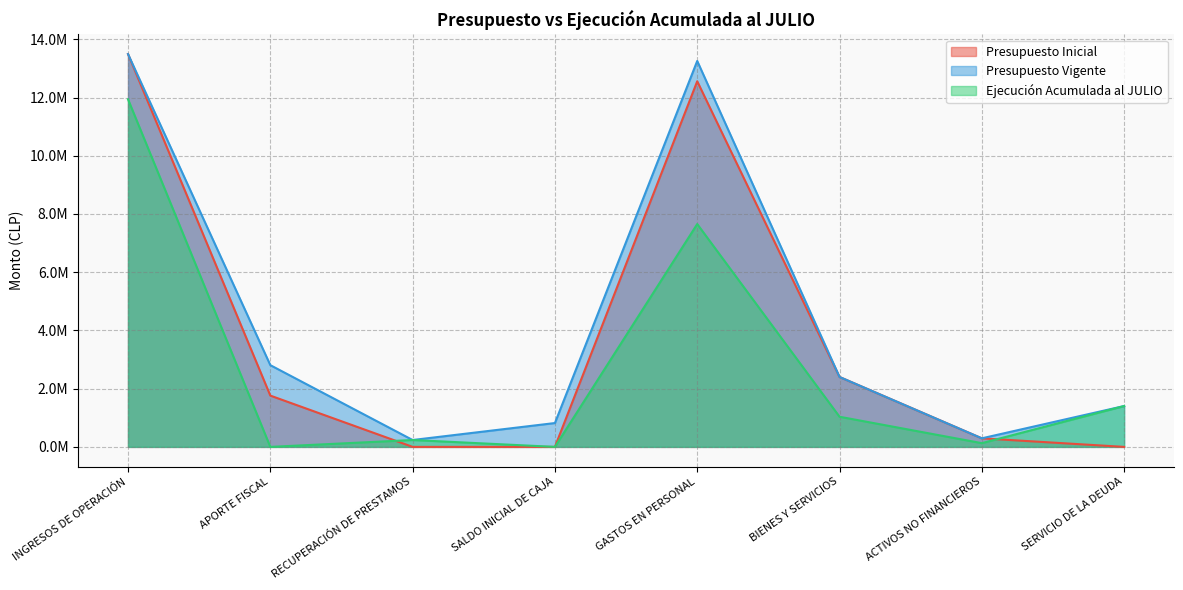

What is the value of the Presupuesto Inicial point at the 3rd from the left?

10